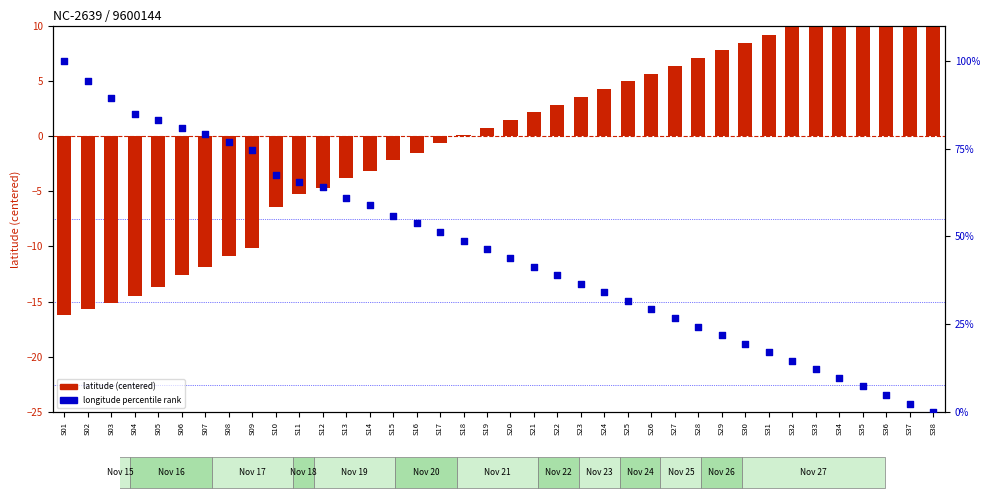

At which category is the sum across all series the highest?

S01